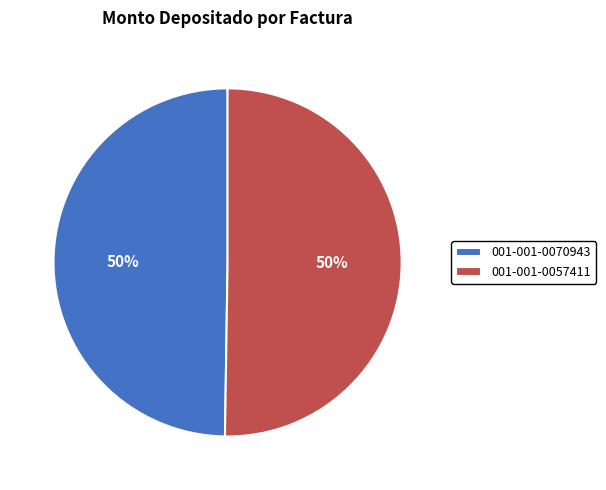

Do 001-001-0070943 and 001-001-0057411 together represent more than half of the pie?

Yes